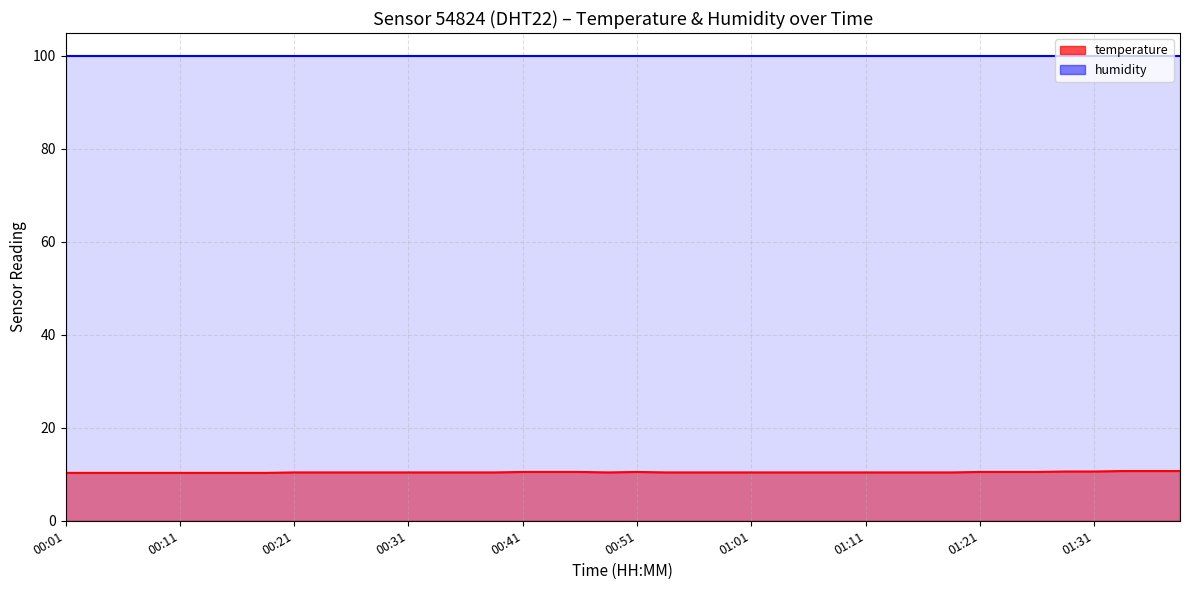

Count the values in the range 10 to 11.

40